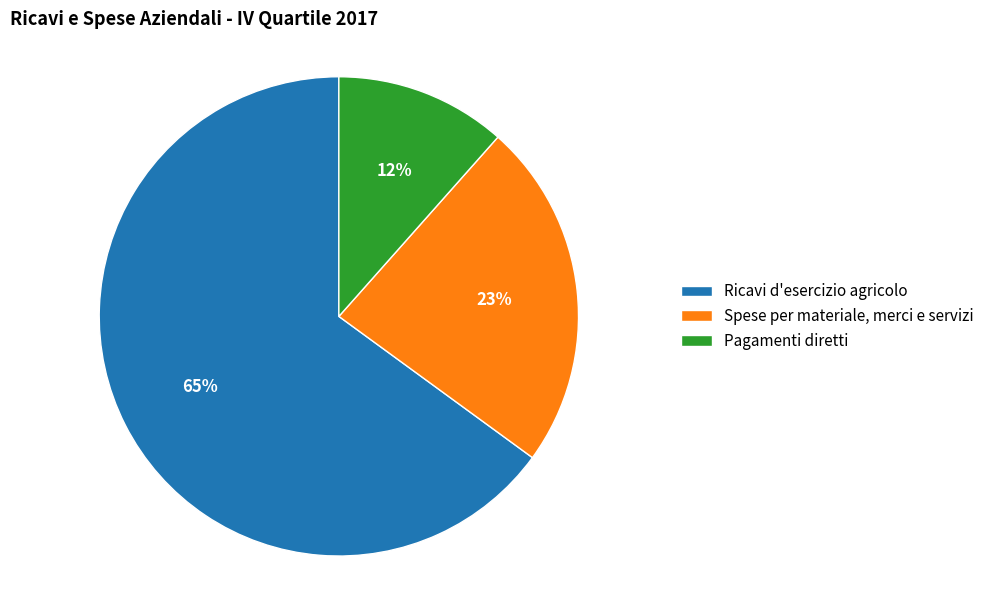

How many slices are in this pie chart?

3